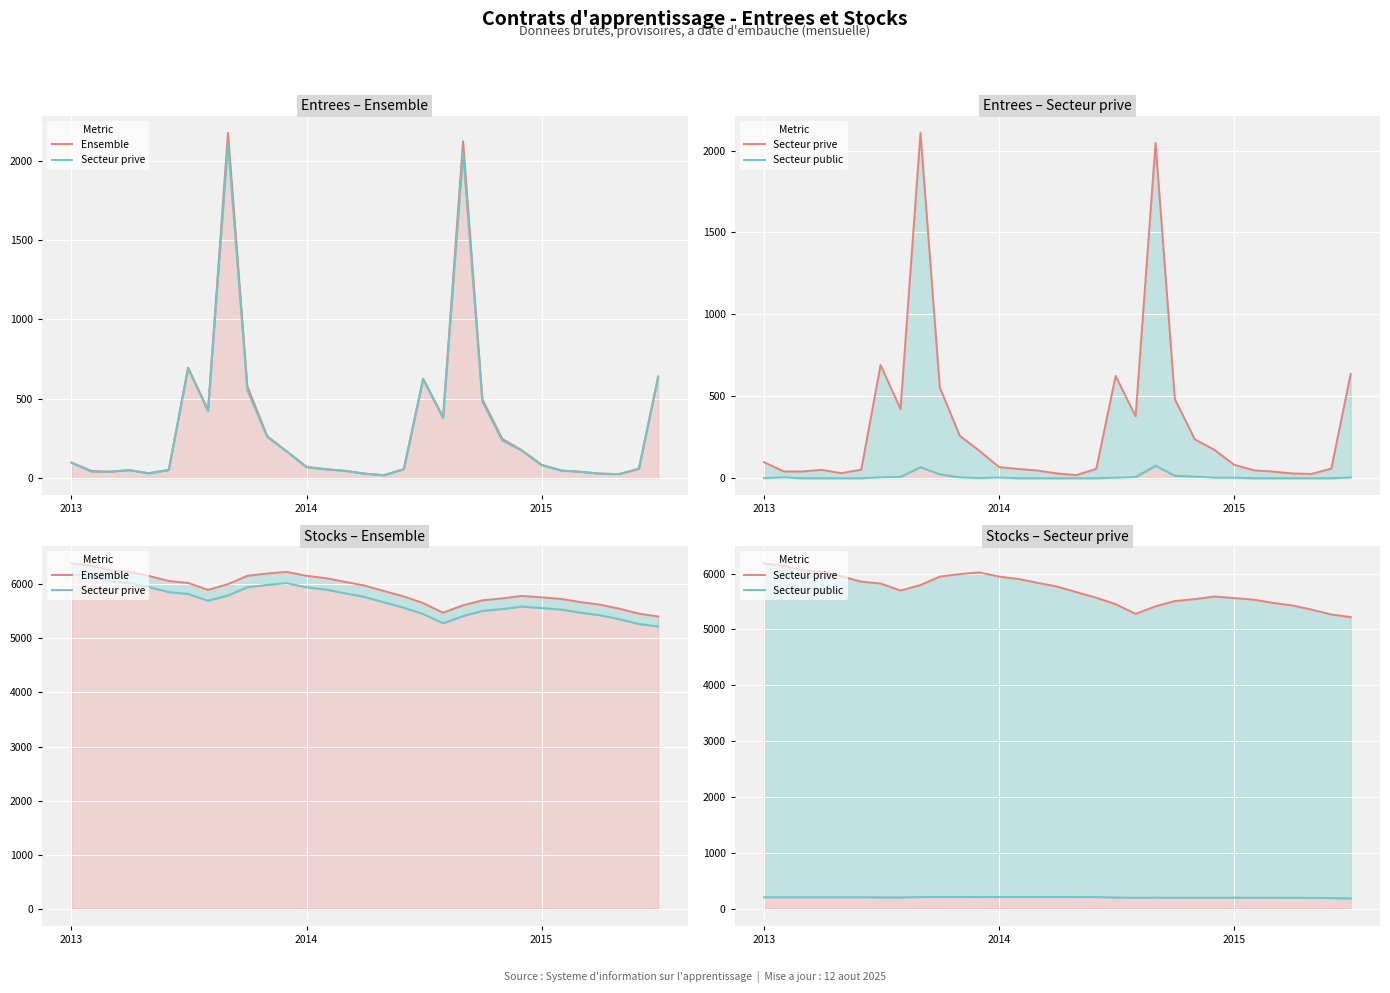

Which series has the largest total across all categories?

Ensemble